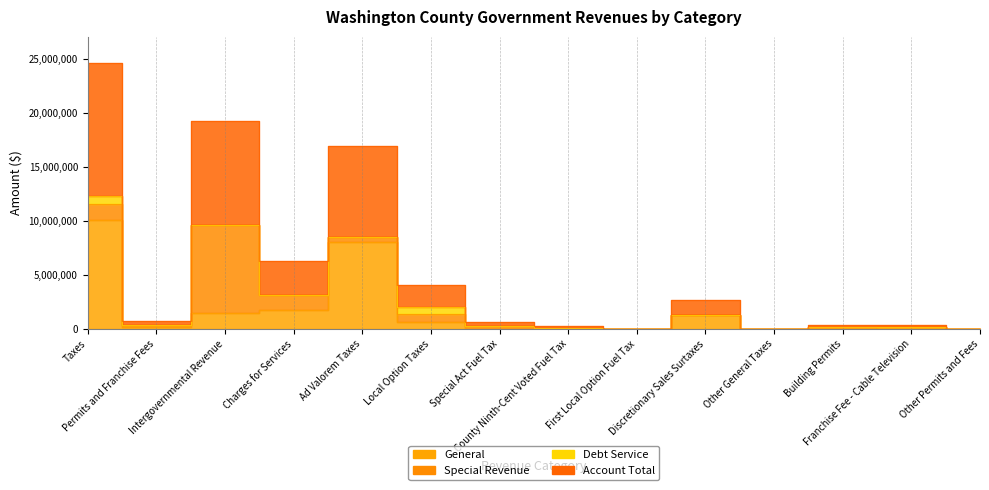

At which category does Account Total reach its first local valley?

Permits and Franchise Fees